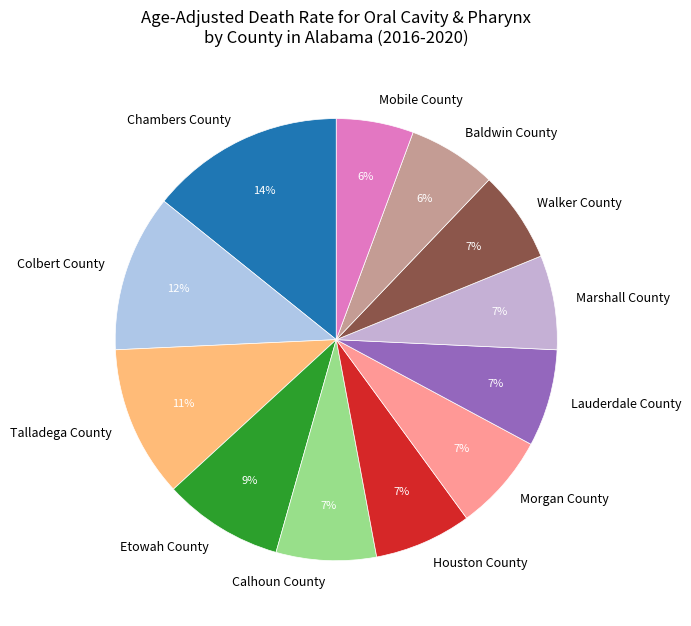

Is there any slice that represents more than half of the pie?

No